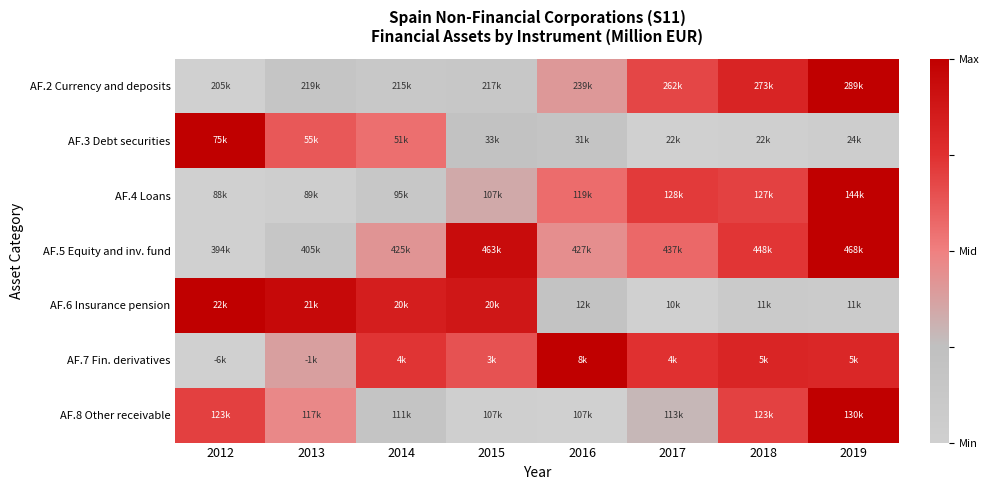

Which label corresponds to the largest value in the chart?

2019